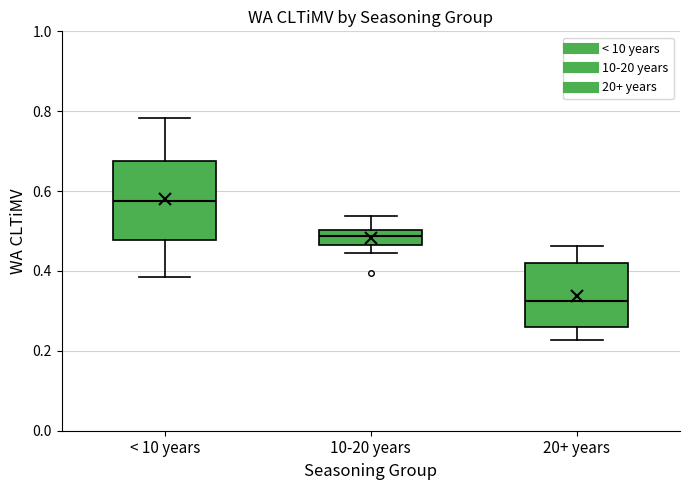

Reading left to right, transcribe this box plot: for each box, give where its median line is, the range the box spans, and where its two whiskers end, as read against the y-axis. The values are not printed on the chart, so give them approximately, as read against the axis.

< 10 years: median 0.58, box 0.48 to 0.68, whiskers 0.38 to 0.78
10-20 years: median 0.48, box 0.46 to 0.50, whiskers 0.44 to 0.54
20+ years: median 0.32, box 0.26 to 0.42, whiskers 0.22 to 0.46